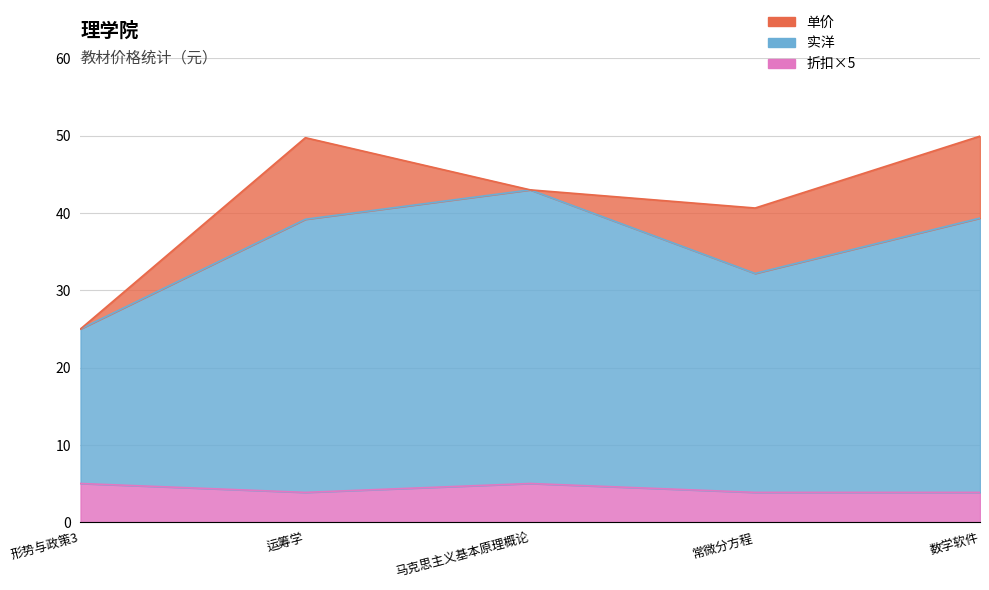

What are all the series names shown in the legend?

单价, 实洋, 折扣